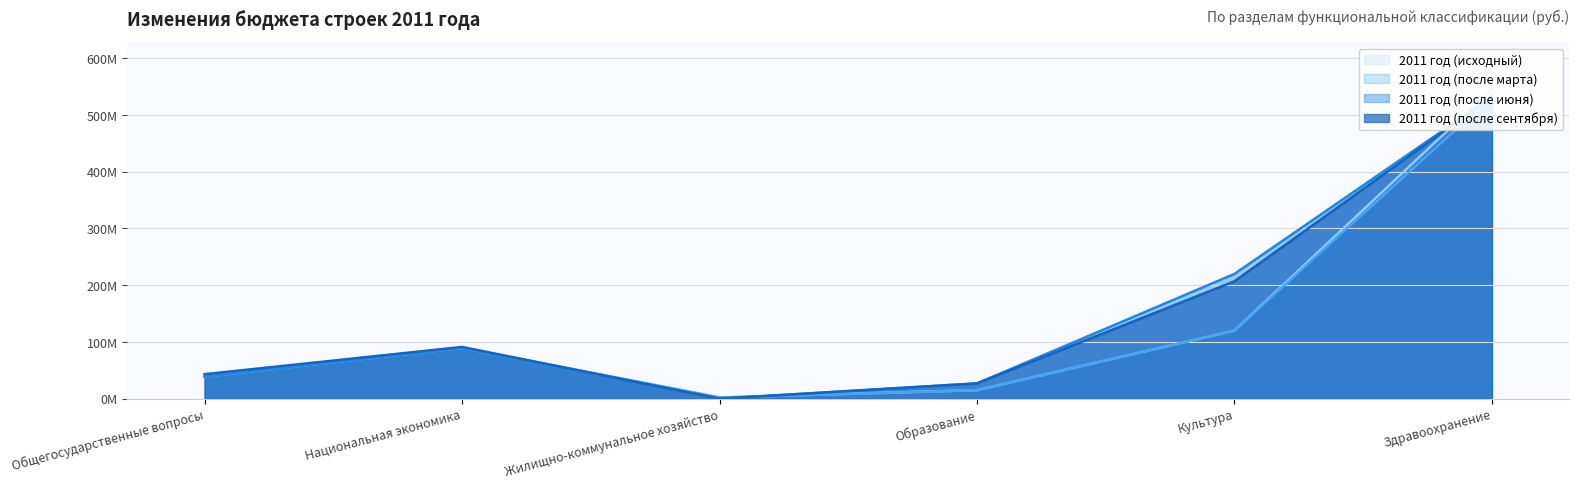

What are all the series names shown in the legend?

2011 год (исходный), 2011 год (после марта), 2011 год (после июня), 2011 год (после сентября)